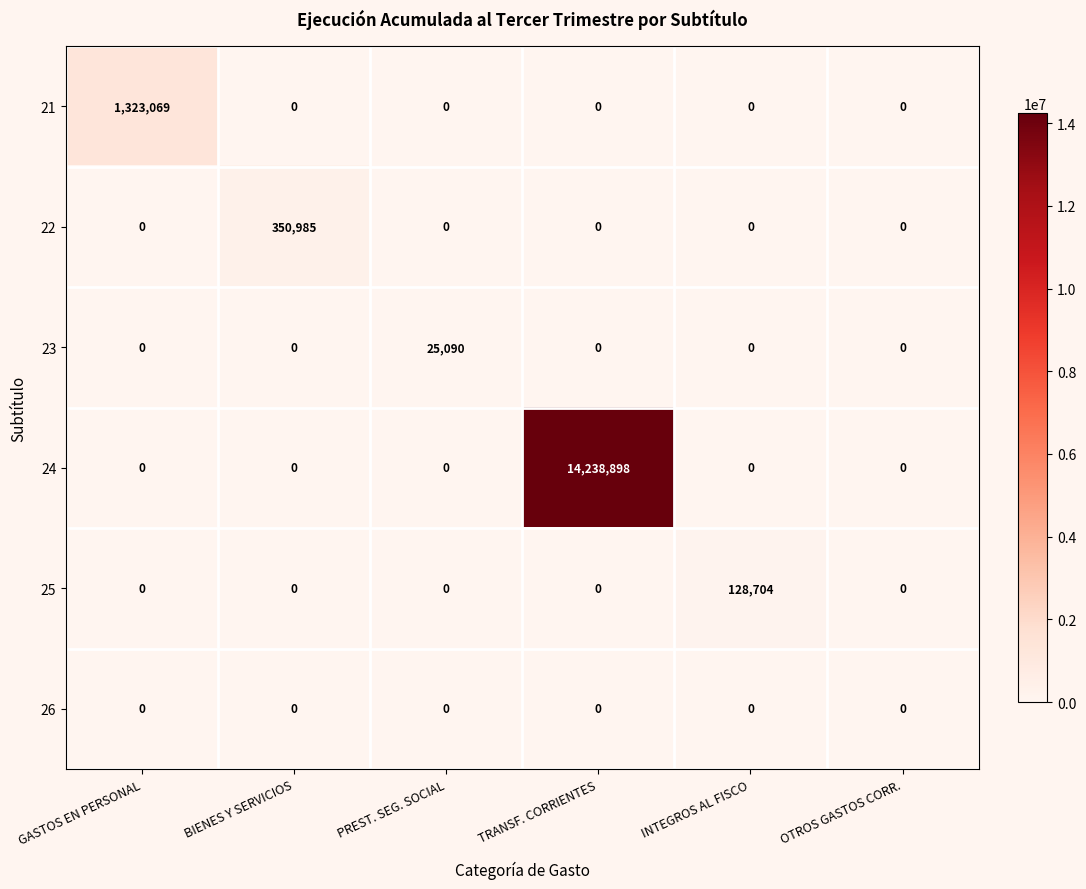

Is it true that 25 equals -67667 at GASTOS EN PERSONAL?

False